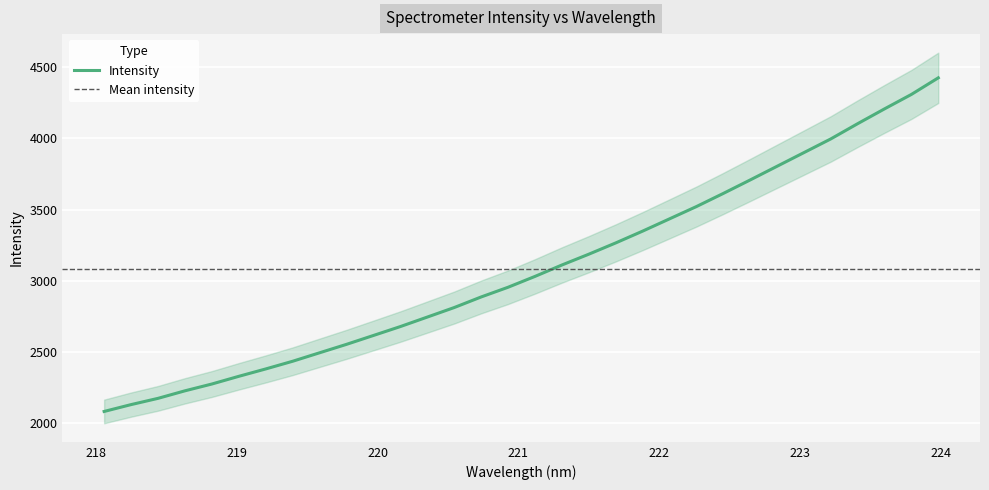

Reading left to right, transcribe all the data shown in this chart.

2080.4	2128.6	2172.5	2225.5	2273.4	2327.5	2379.3	2433.4	2492.9	2552.3	2614.7	2677.3	2744.0	2811.0	2885.3	2953.6	3029.8	3109.9	3185.9	3265.1	3348.1	3434.3	3520.7	3613.0	3707.8	3804.0	3900.2	3996.5	4103.7	4207.9	4309.4	4426.1